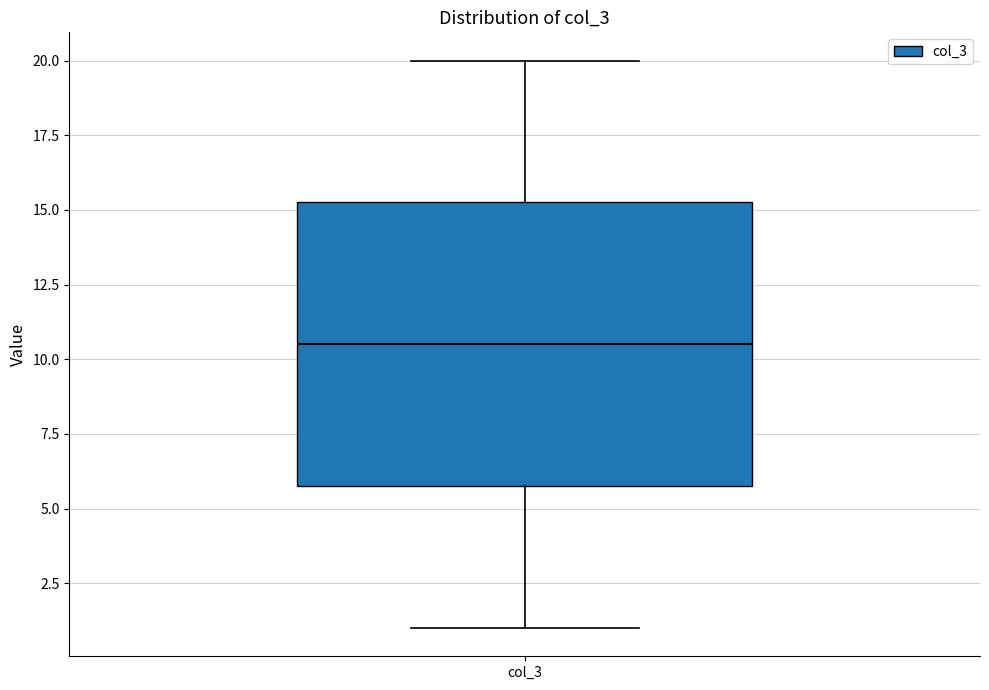

Read this box plot against the y-axis: the position of the median line, the range covered by the box, and the ends of both whiskers. The values are not printed on the chart, so give them approximately, as read against the axis.

median 10.5, box 6.0 to 15.5, whiskers 1.0 to 20.0